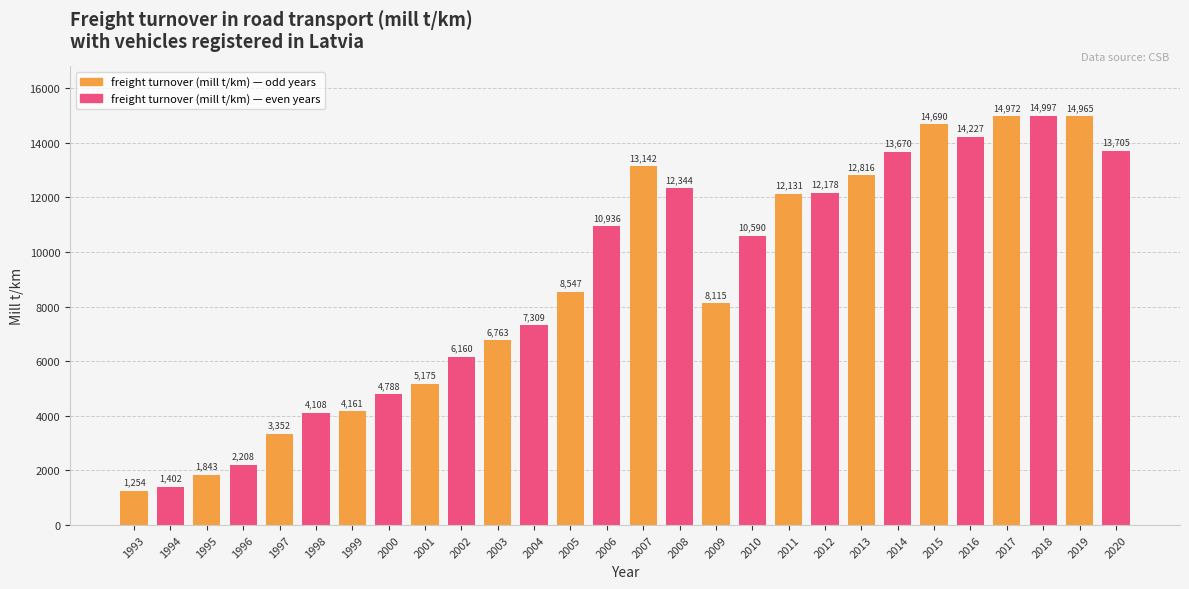

Count the number of data series in this chart.

1